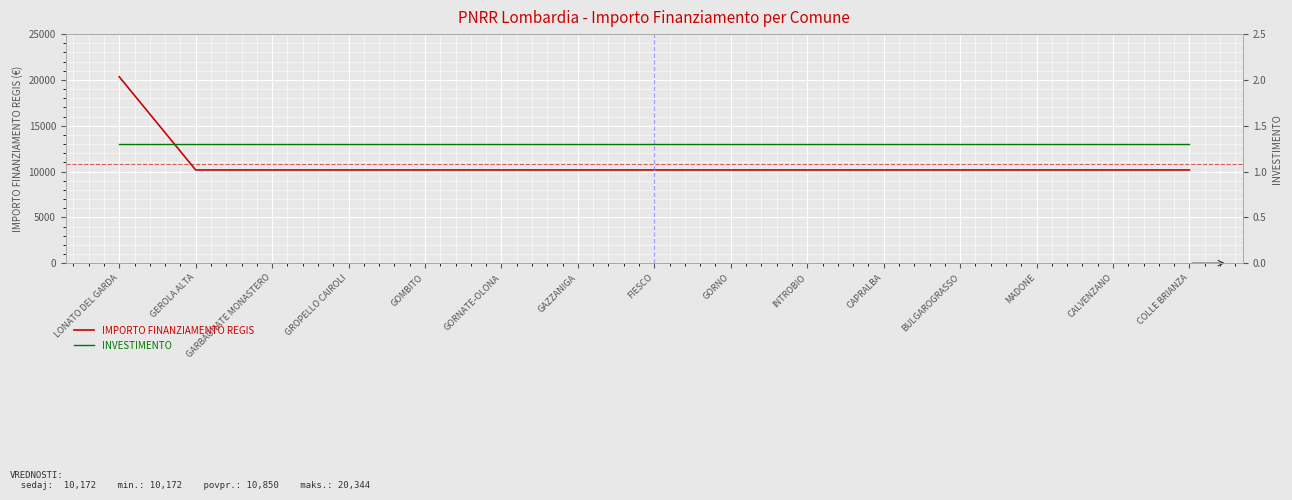

What is the total value across all series at GAZZANIGA?

10173.3